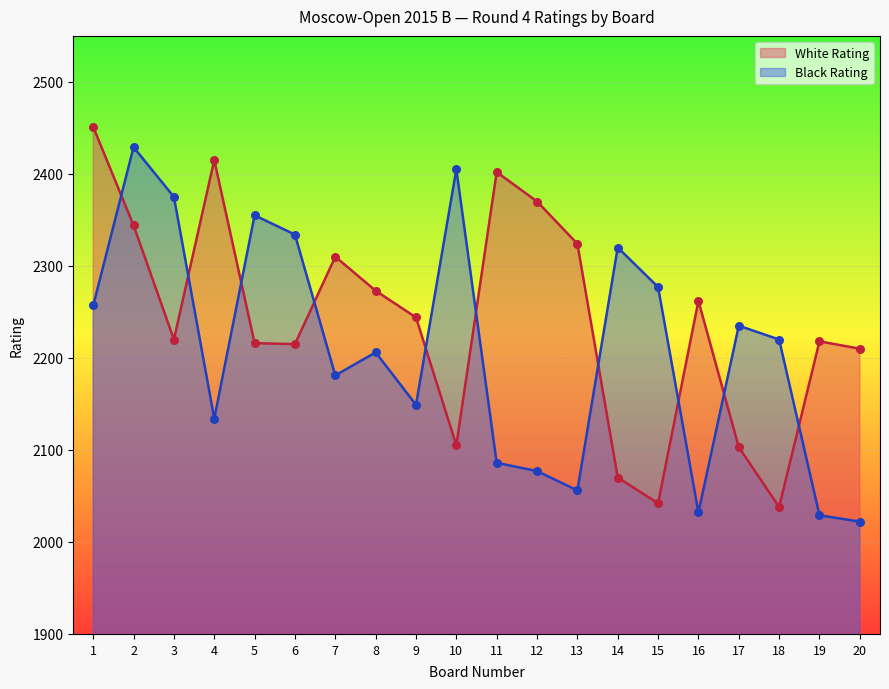

At which category is the sum across all series the highest?

2